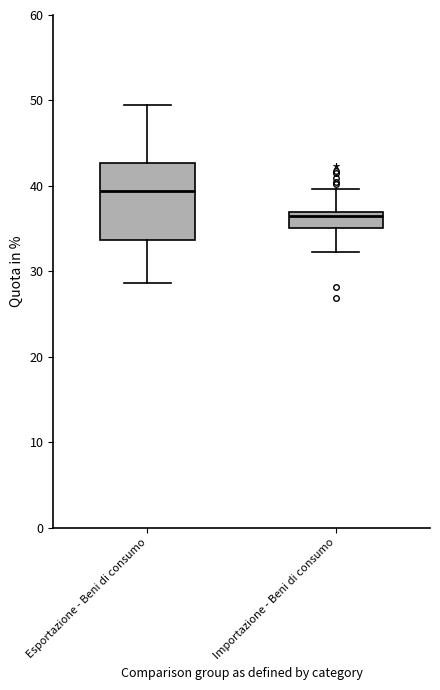

Which box is the tallest, from its lower edge to its upper edge?

Esportazione - Beni di consumo